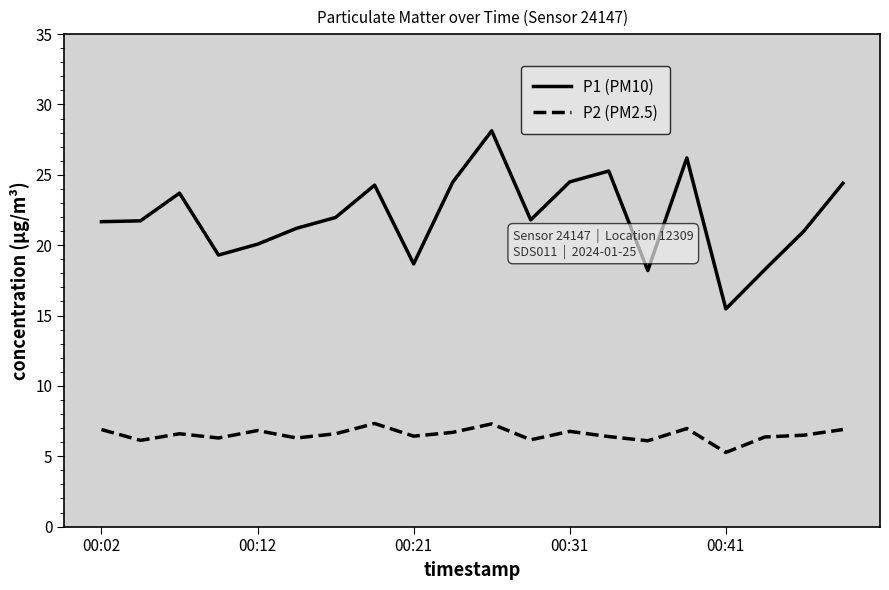

Which series has the largest total across all categories?

P1 (PM10)